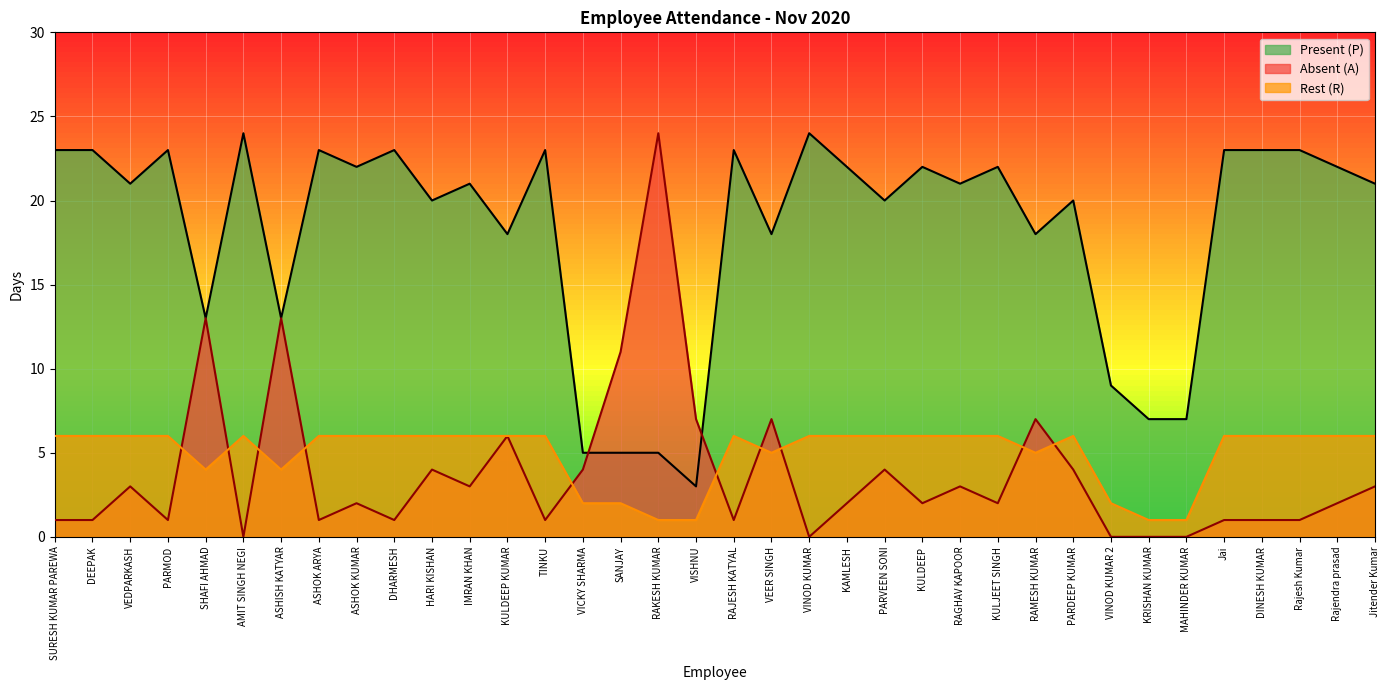

What is the difference between the maximum and minimum values in the Present (P) series?

21